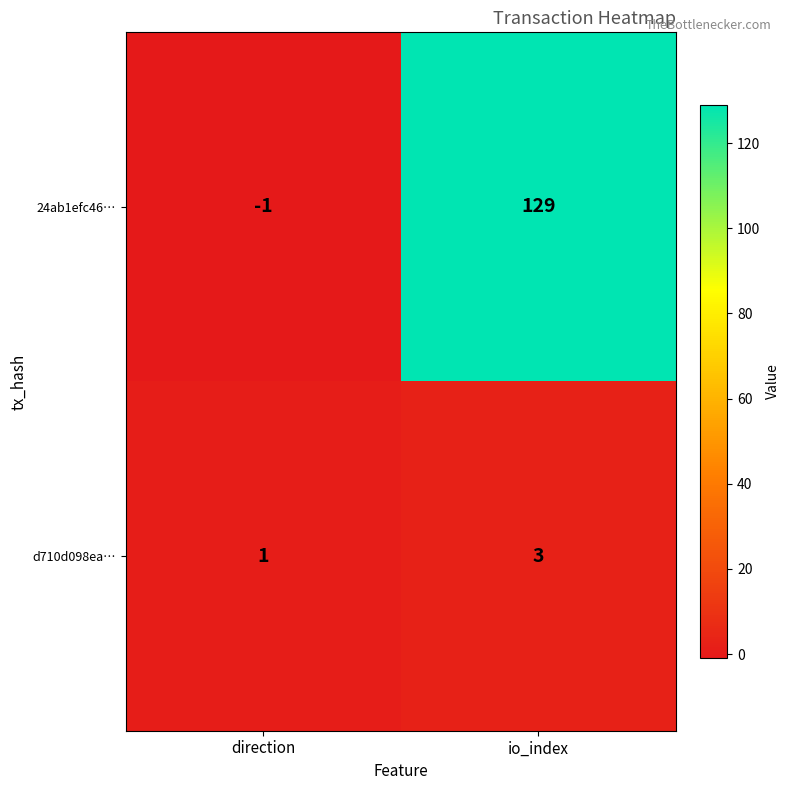

What is the maximum value shown in the chart?

129